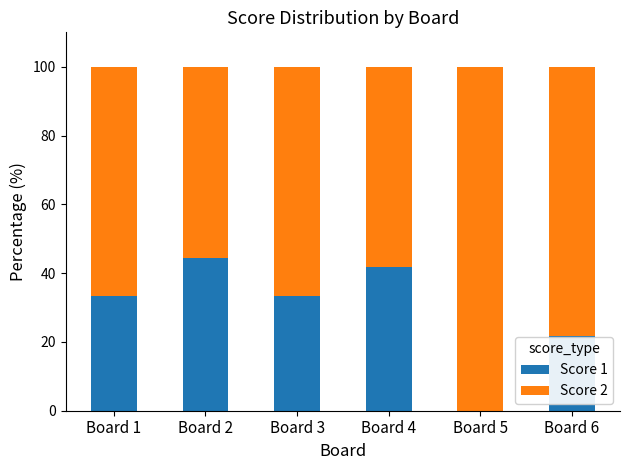

Is it true that Score 1 equals 37.3 at Board 6?

False